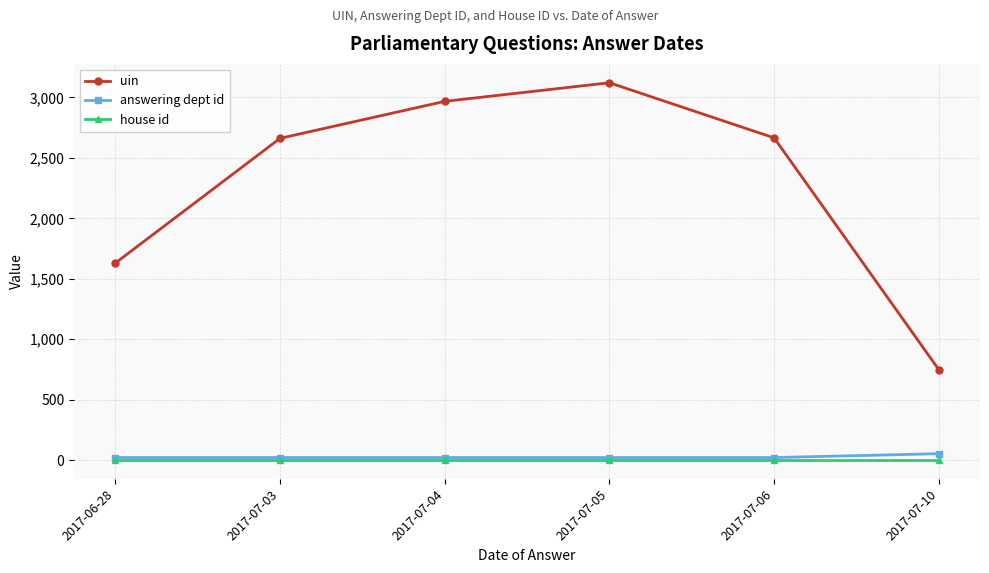

Which series has the largest total across all categories?

uin